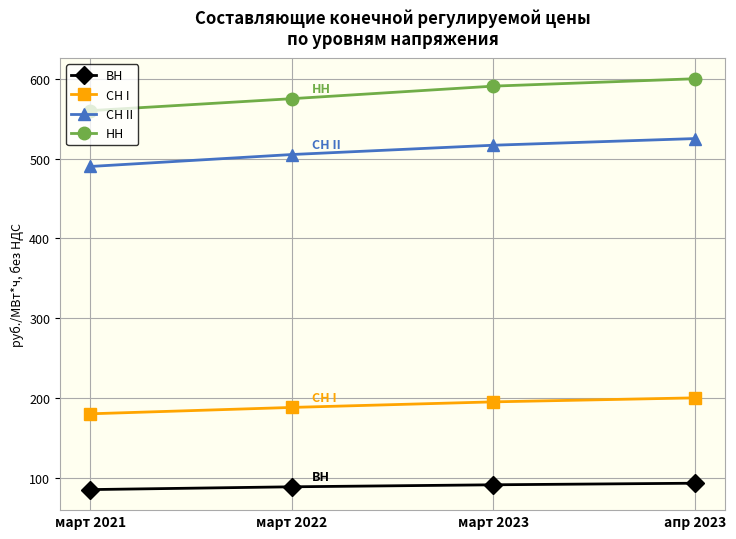

What is the difference between the maximum and minimum values in the СН I series?

20.0